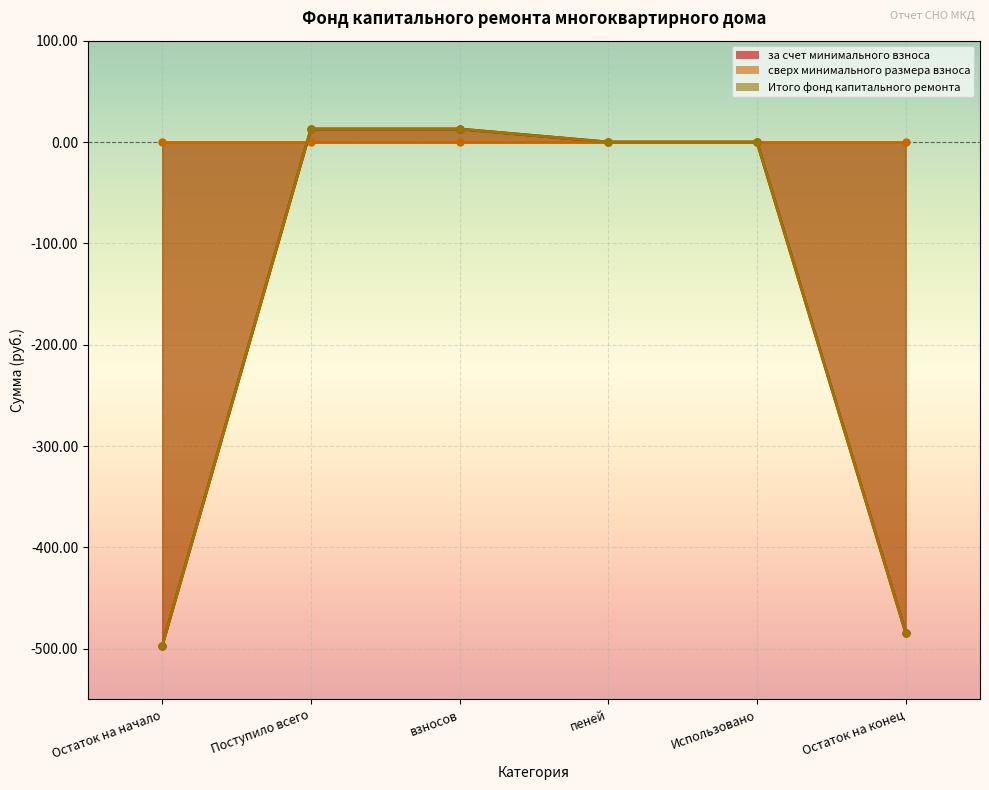

The Итого фонд капитального ремонта series shows -823.6 at Остаток на начало. True or false?

False